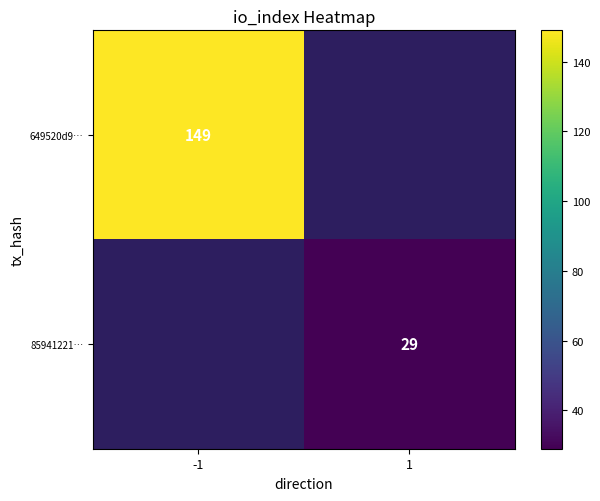

The value of 85941221… at 1 is 29. True or false?

True